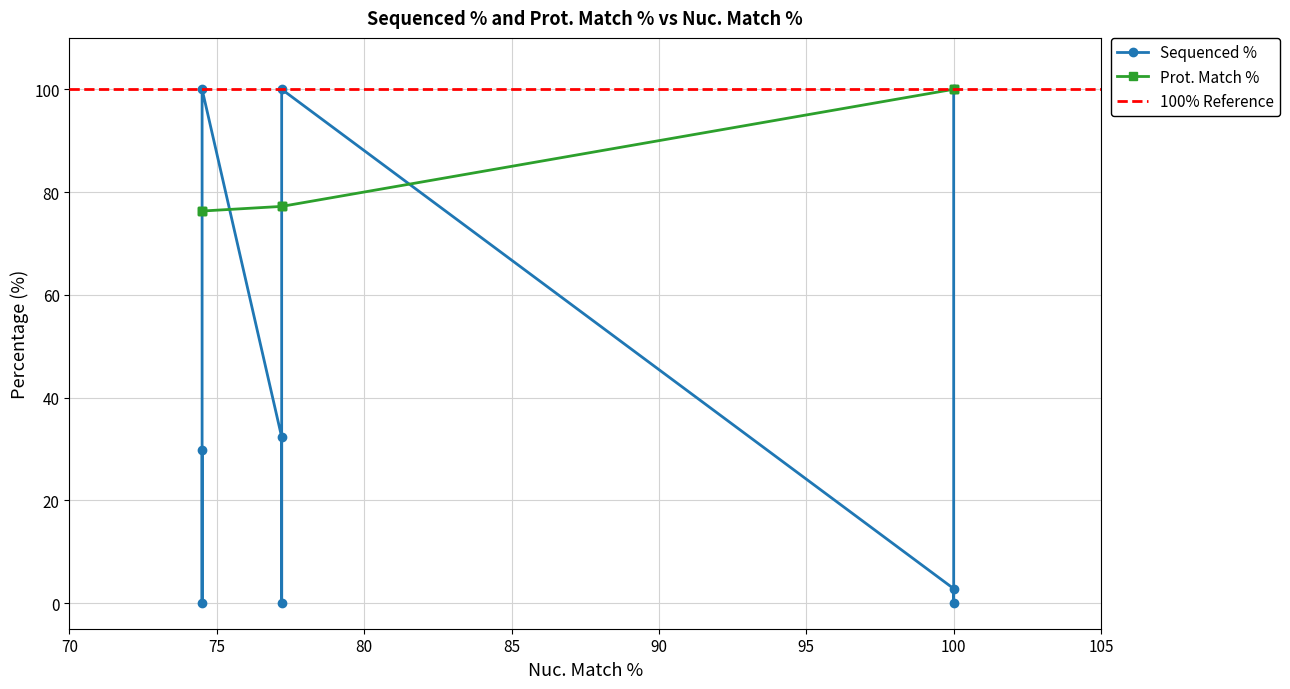

Which series ends up on top after the final intersection of Sequenced % and Prot. Match %?

Prot. Match %